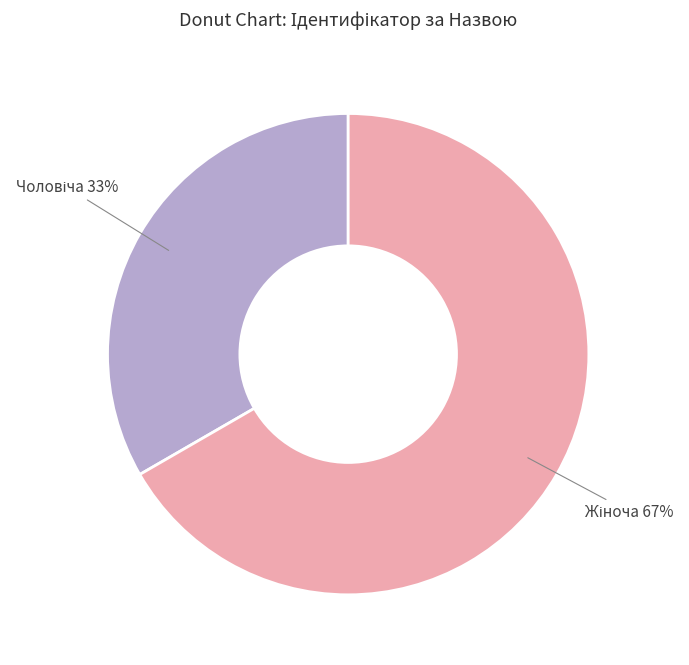

Is there any slice that represents more than half of the pie?

Yes